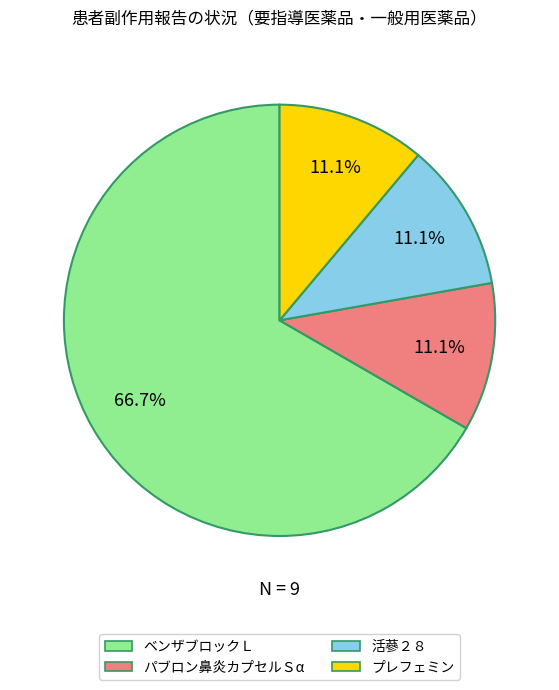

Which slice is the largest?

ベンザブロックＬ